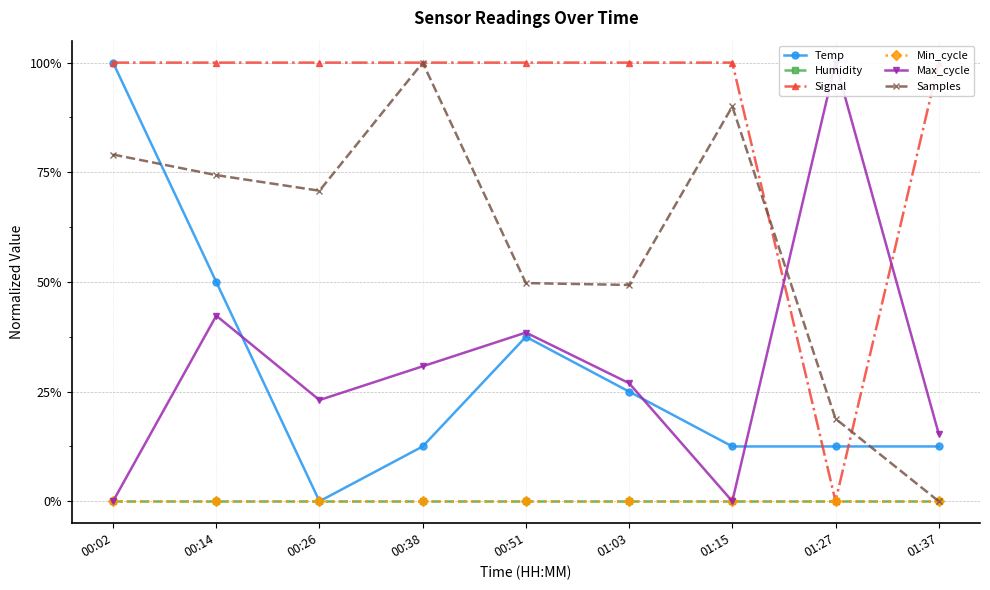

Which series ends up on top after the final intersection of Temp and Samples?

Temp